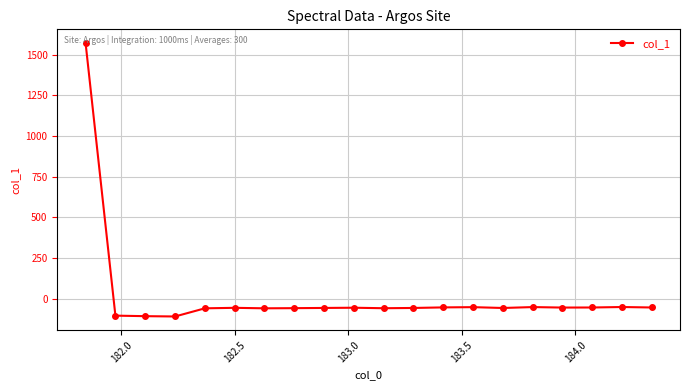

True or false: the data has more than 2 interior local peaks.

True